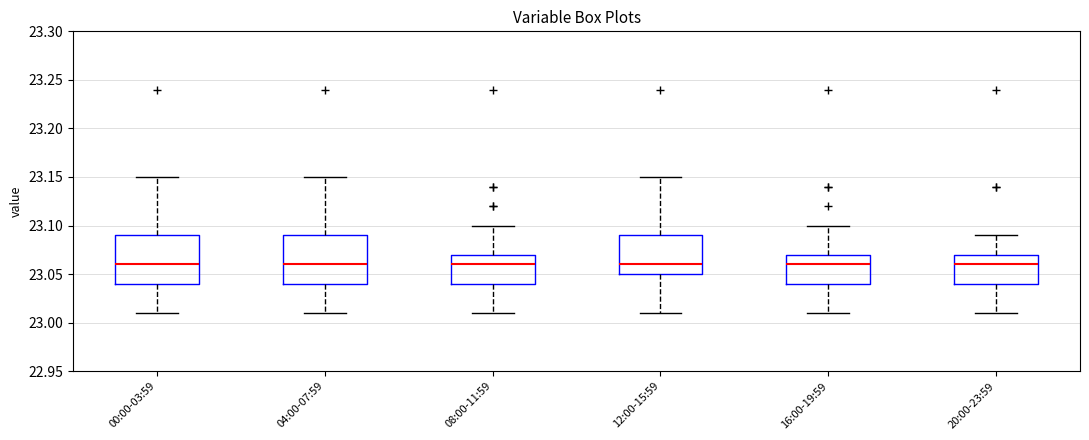

Reading left to right, read every box against the y-axis: the position of its median line, the range the box covers, and the ends of its whiskers. The values are not printed on the chart, so give them approximately, as read against the axis.

00:00-03:59: median 23.06, box 23.04 to 23.09, whiskers 23.01 to 23.15
04:00-07:59: median 23.06, box 23.04 to 23.09, whiskers 23.01 to 23.15
08:00-11:59: median 23.06, box 23.04 to 23.07, whiskers 23.01 to 23.10
12:00-15:59: median 23.06, box 23.05 to 23.09, whiskers 23.01 to 23.15
16:00-19:59: median 23.06, box 23.04 to 23.07, whiskers 23.01 to 23.10
20:00-23:59: median 23.06, box 23.04 to 23.07, whiskers 23.01 to 23.09